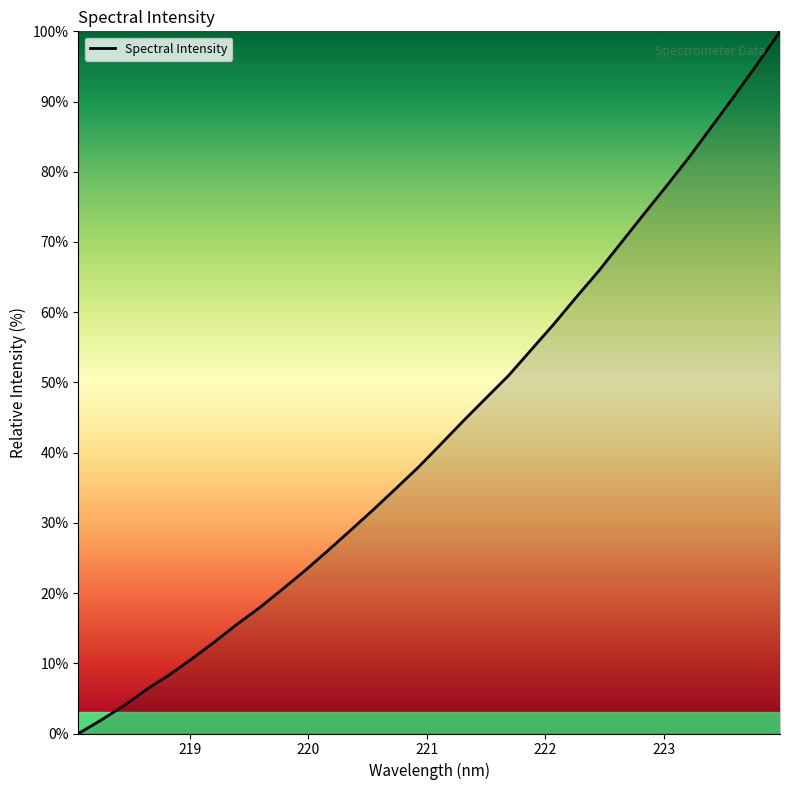

What is the maximum value shown in the chart?

100.0